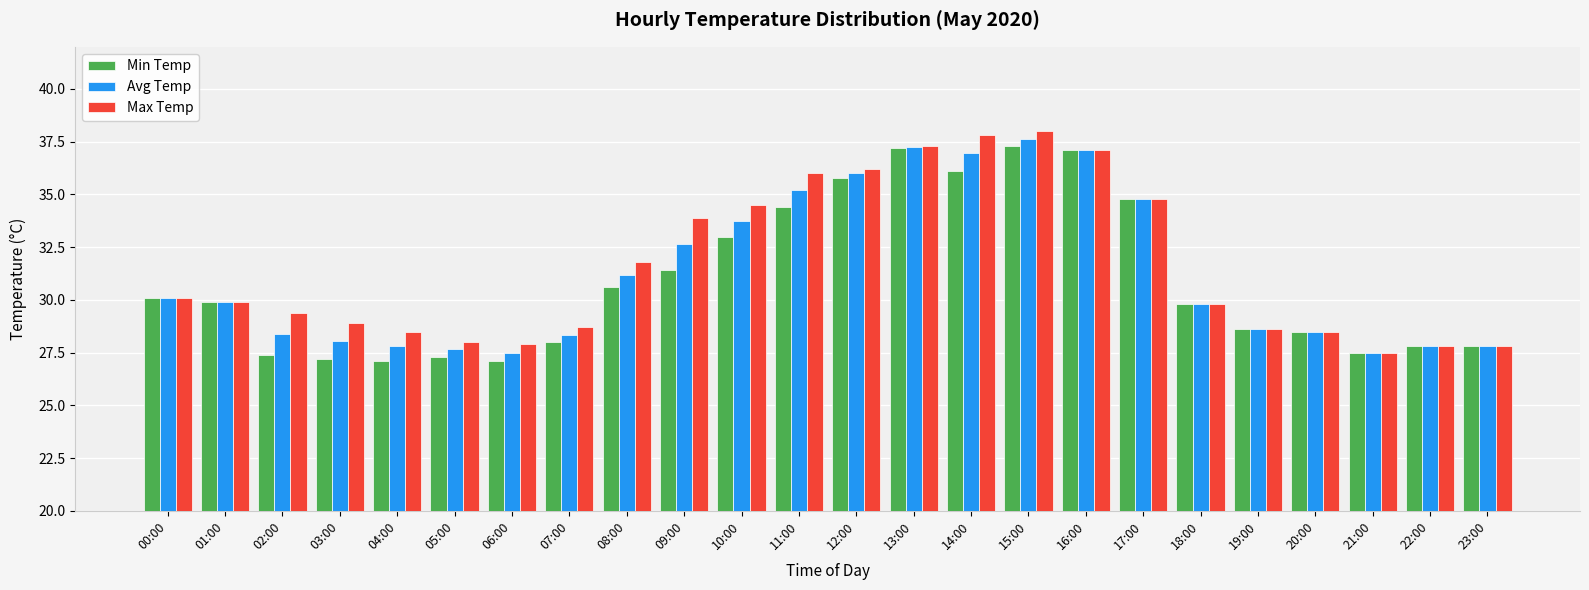

What is the difference between the maximum and minimum values in the Min Temp series?

10.2